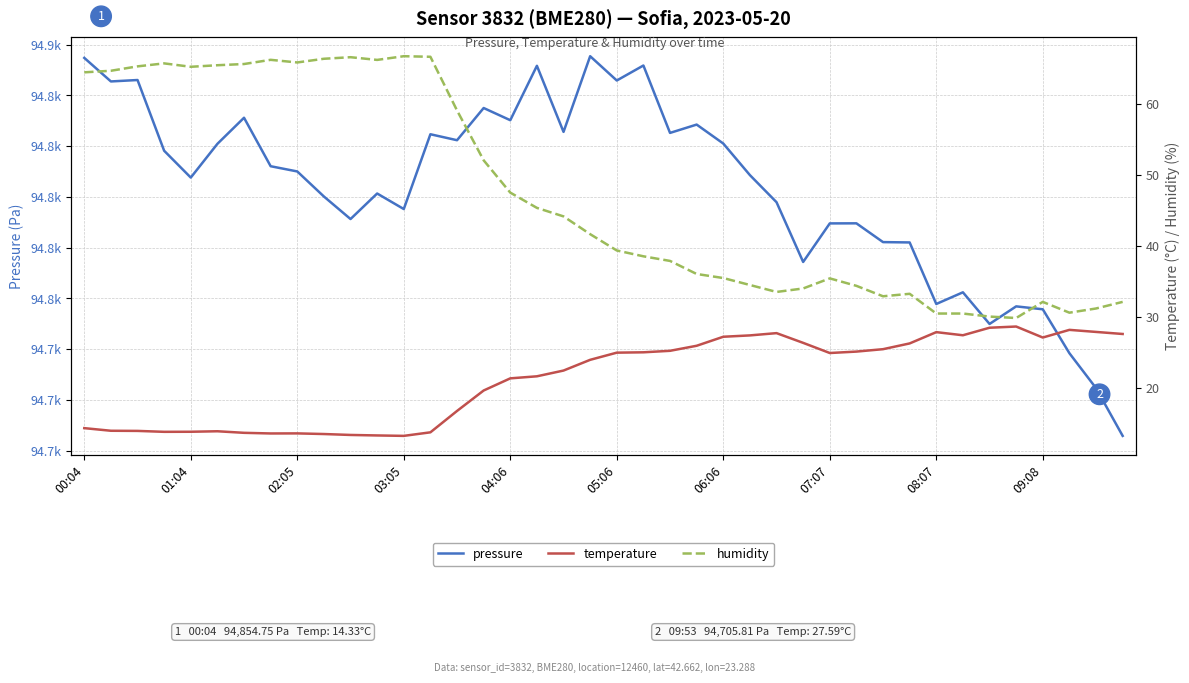

What is the lowest value of the humidity series?

29.8